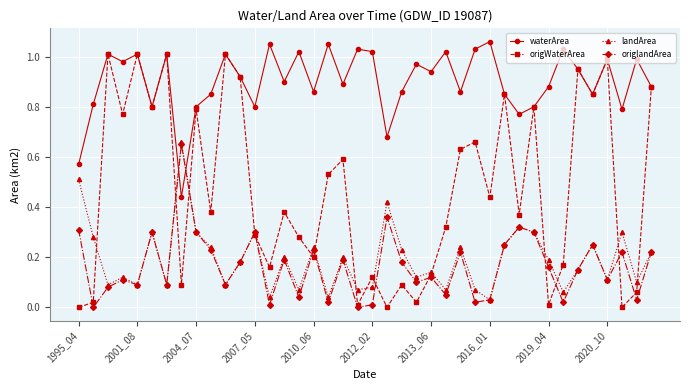

True or false: origlandArea and waterArea intersect in this chart.

True